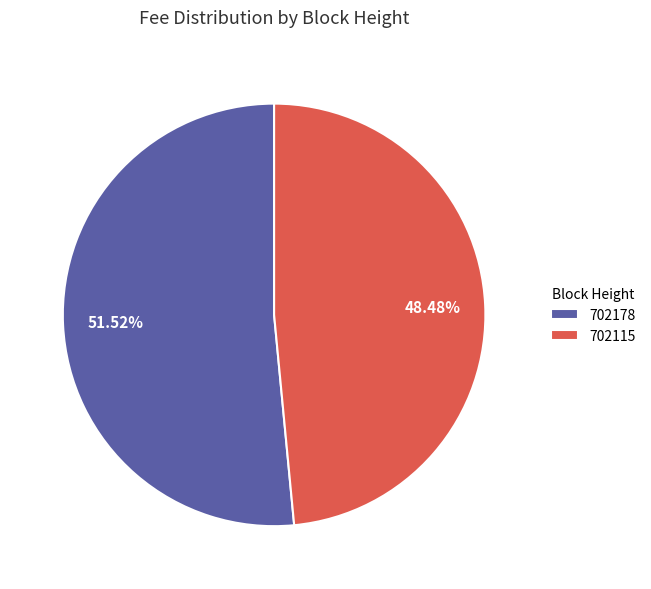

What is the total percentage of 702115 and 702178?

100.0%